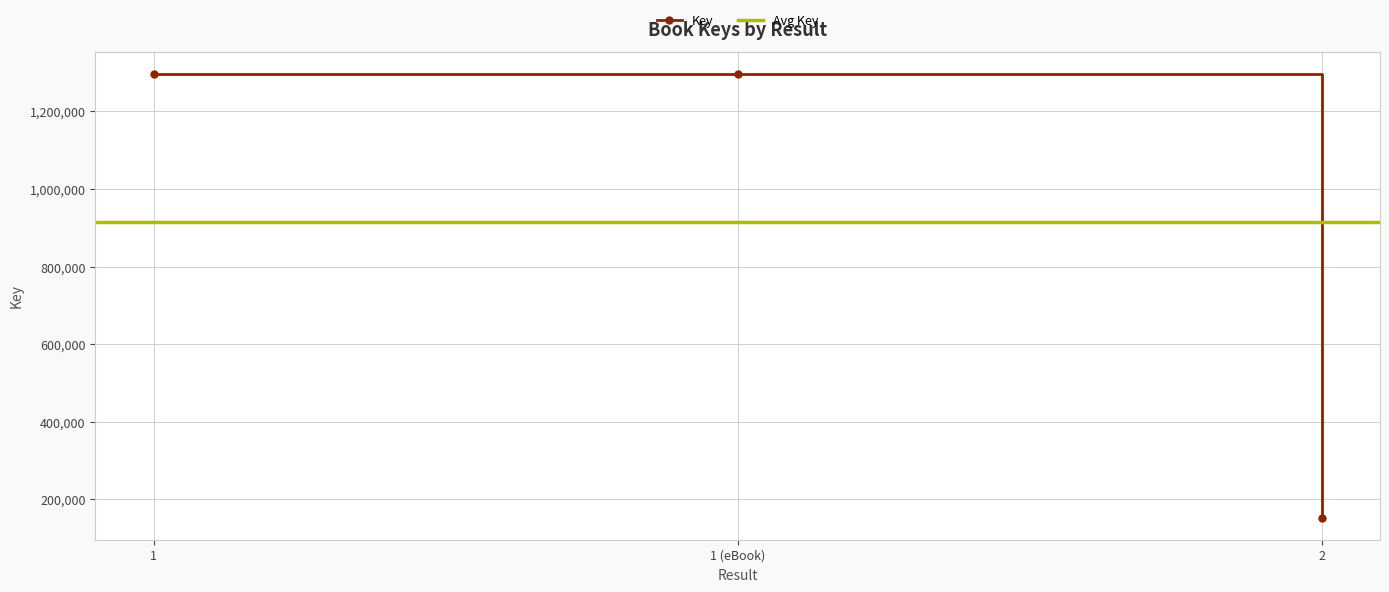

What is the sum of the values at 2 and 1 (eBook)?

1449471